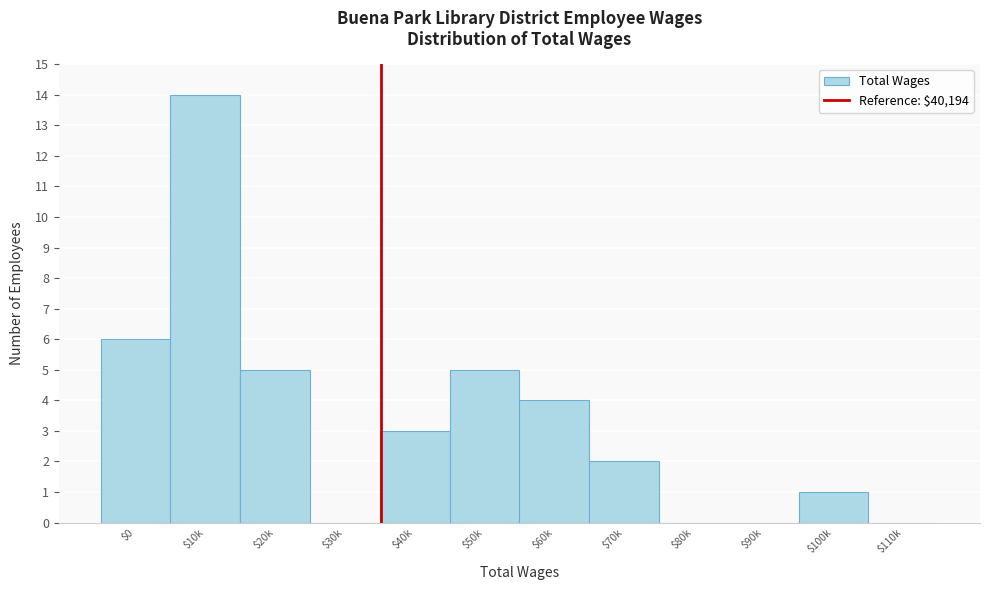

What is the greatest value displayed?

14